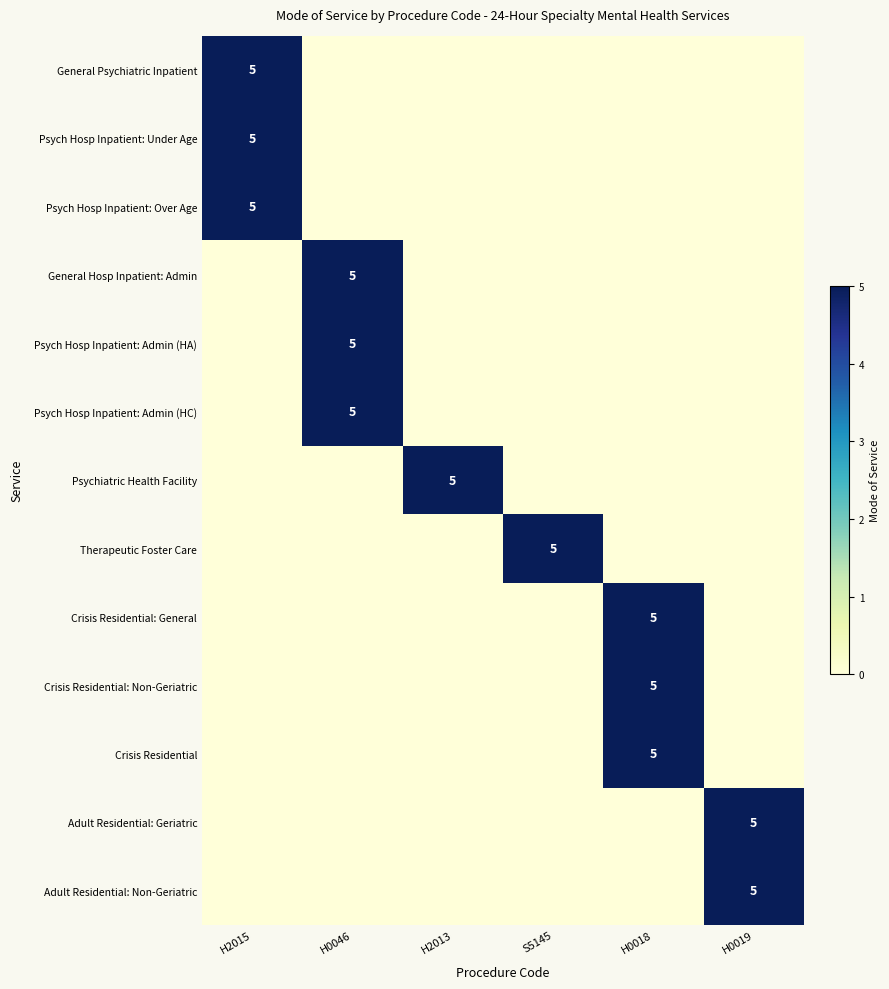

The Crisis Residential: General series shows -3 at S5145. True or false?

False